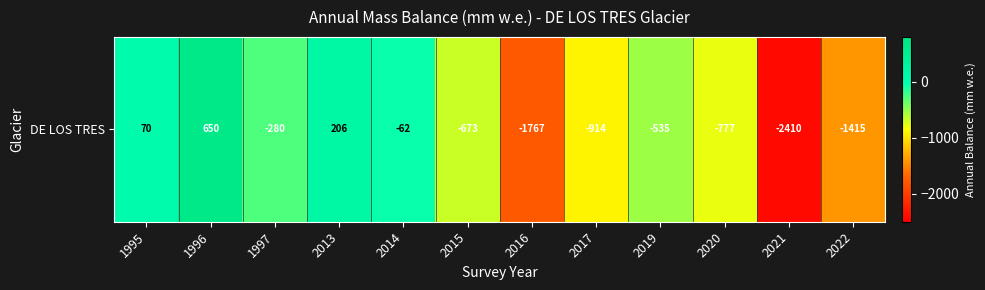

Reading left to right, transcribe all the data shown in this chart.

70	650	-280	206	-62	-673	-1767	-914	-535	-777	-2410	-1415